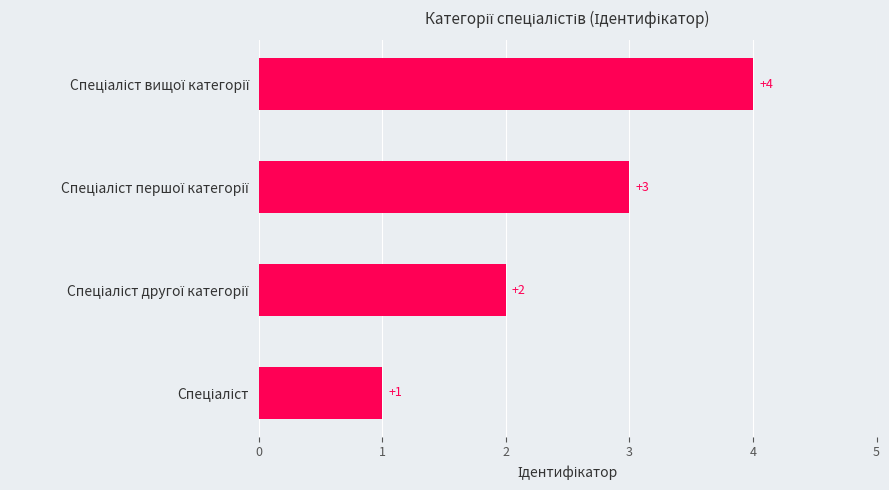

What is the difference between the maximum and minimum values?

3